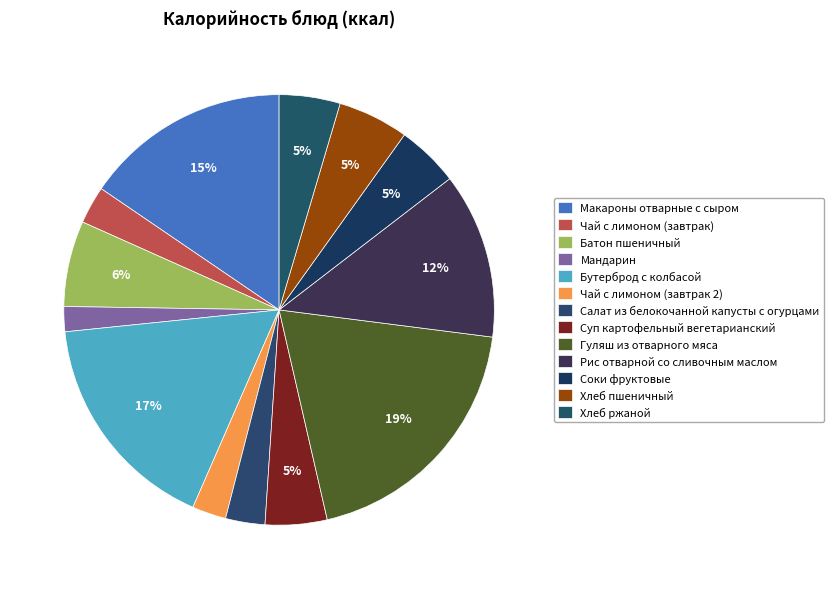

How many segments does this pie chart have?

13